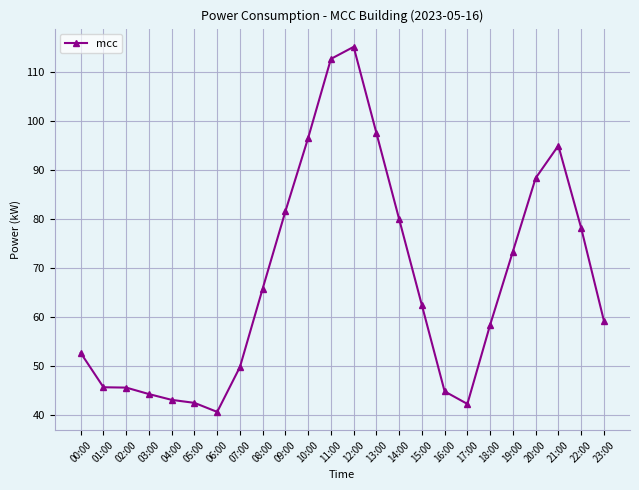

What is the label of the 8th point from the right?

16:00